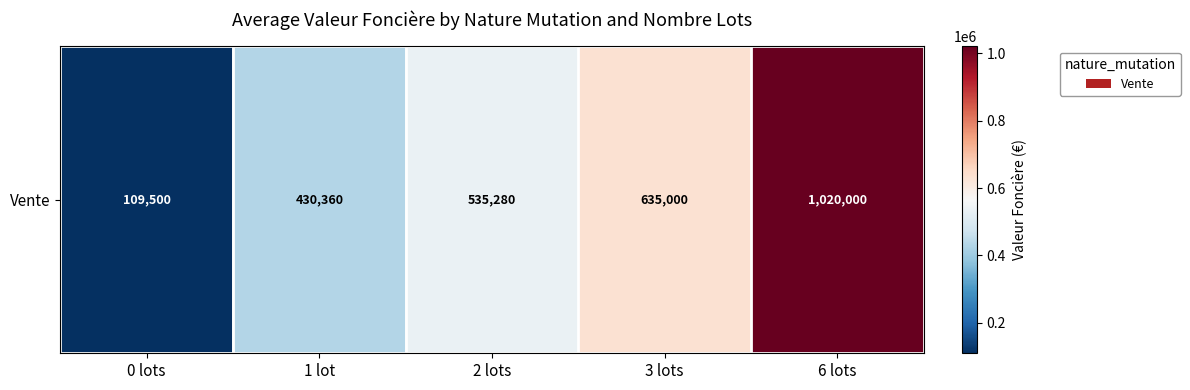

List the labels in order of value, largest first.

6 lots, 3 lots, 2 lots, 1 lot, 0 lots